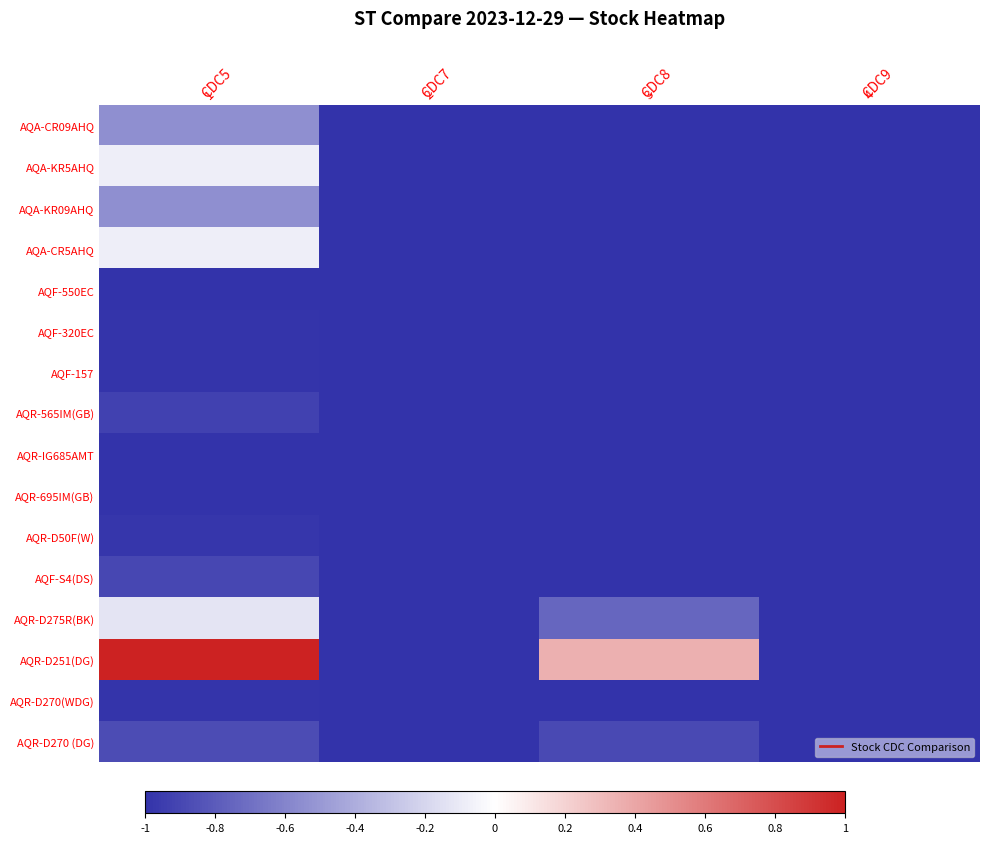

Rank the series at CDC9 from lowest to highest value.

AQA-CR09AHQ, AQA-KR5AHQ, AQA-KR09AHQ, AQA-CR5AHQ, AQF-550EC, AQF-320EC, AQF-157, AQR-565IM(GB), AQR-IG685AMT, AQR-695IM(GB), AQR-D50F(W), AQF-S4(DS), AQR-D275R(BK), AQR-D251(DG), AQR-D270(WDG), AQR-D270 (DG)